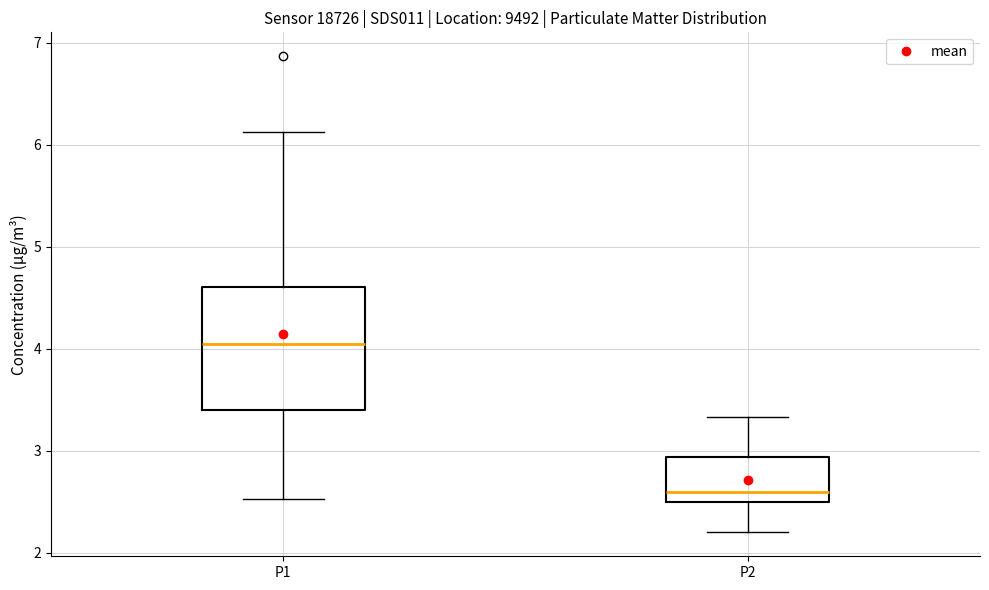

Reading left to right, transcribe this box plot: for each box, give where its median line is, the range the box spans, and where its two whiskers end, as read against the y-axis. The values are not printed on the chart, so give them approximately, as read against the axis.

P1: median 4.1, box 3.4 to 4.6, whiskers 2.5 to 6.1
P2: median 2.6, box 2.5 to 2.9, whiskers 2.2 to 3.3